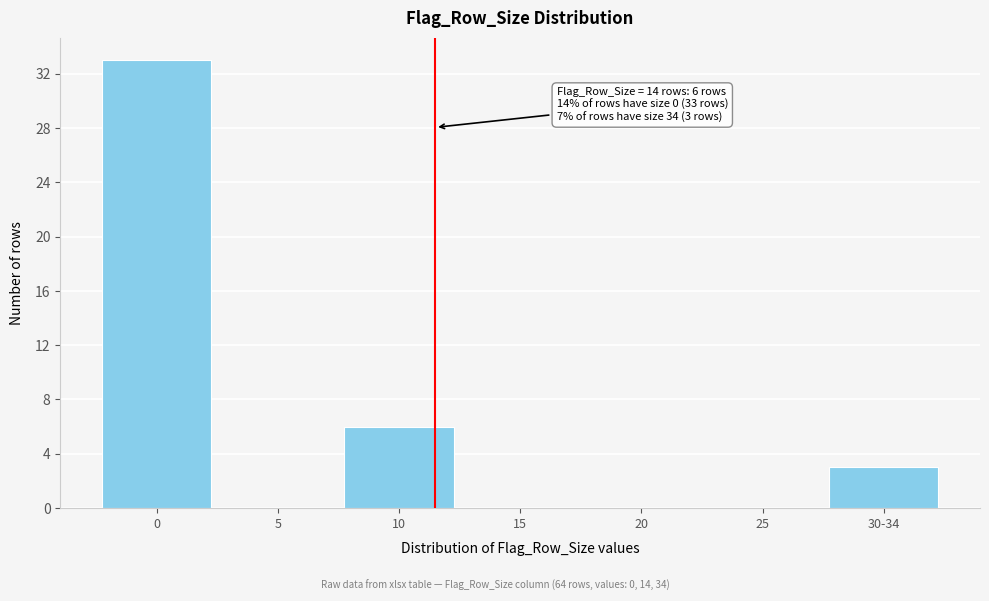

Reading right to left, extract all data points from this chart.

30-34=3	25=0	20=0	15=0	10=6	5=0	0=33